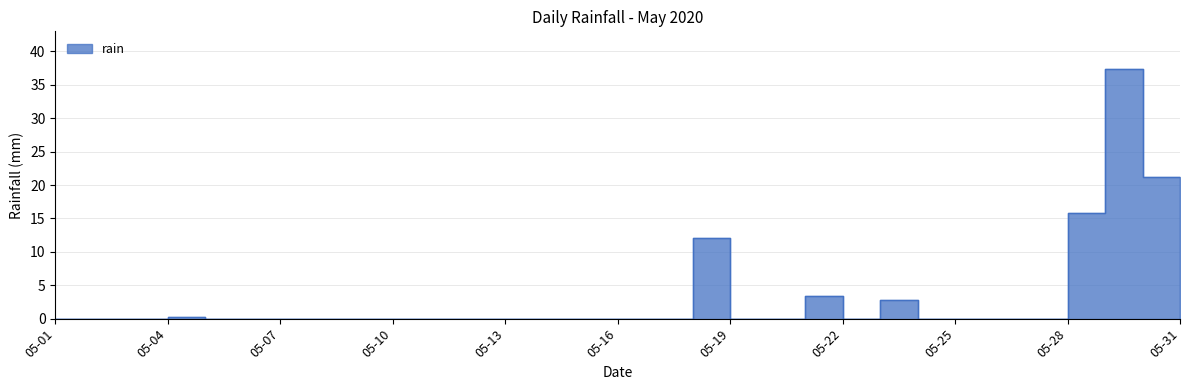

How many data points are above 0?

7